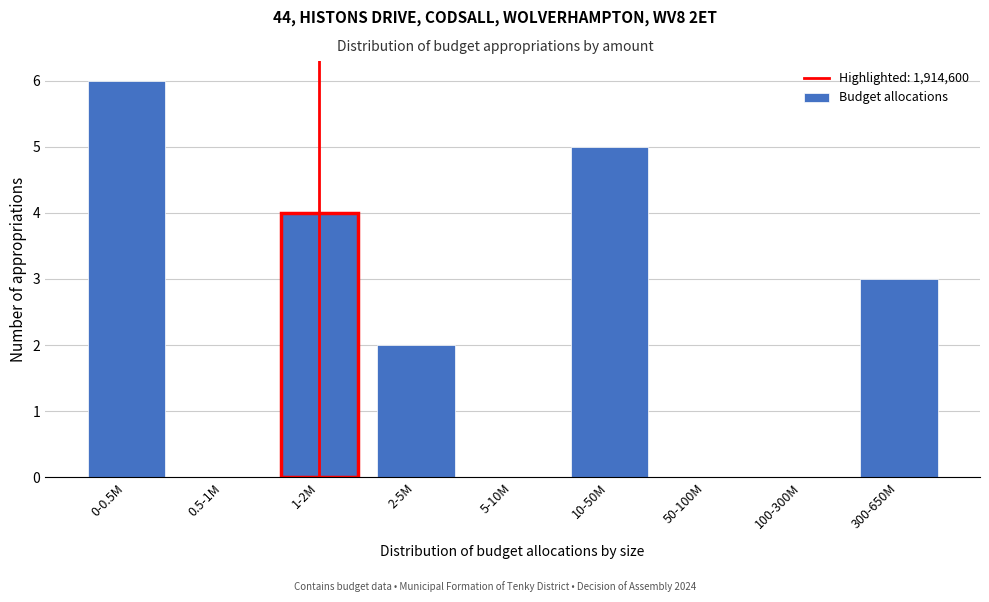

Reading right to left, extract all data points from this chart.

300-650M=3	100-300M=0	50-100M=0	10-50M=5	5-10M=0	2-5M=2	1-2M=4	0.5-1M=0	0-0.5M=6